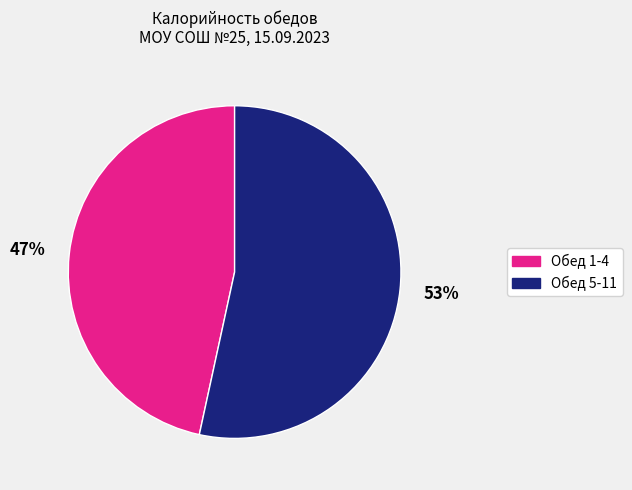

How many slices are in this pie chart?

2